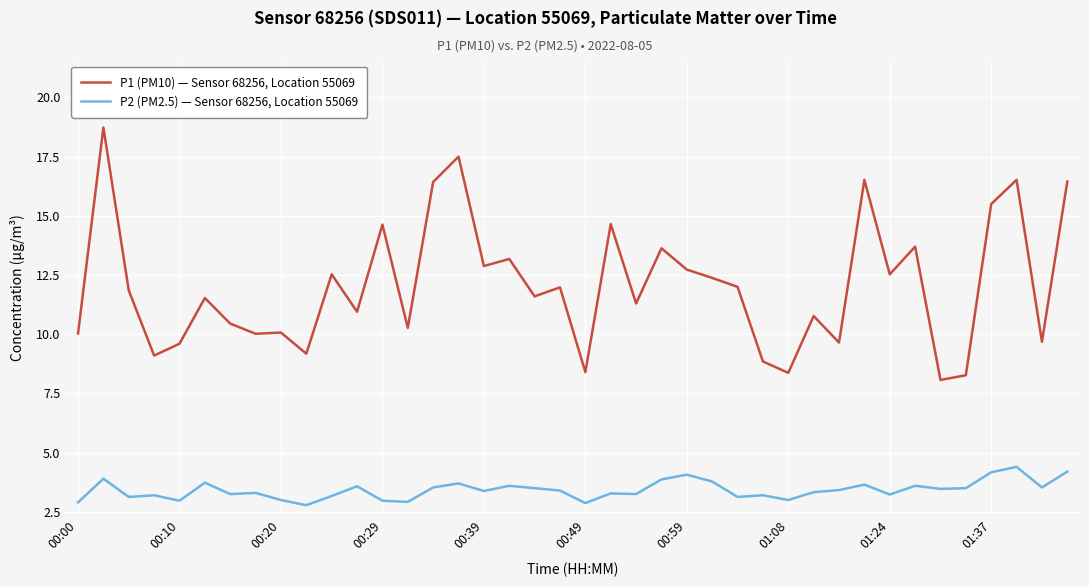

List the series in order of their overall mean, highest first.

P1 (PM10) — Sensor 68256, Location 55069, P2 (PM2.5) — Sensor 68256, Location 55069